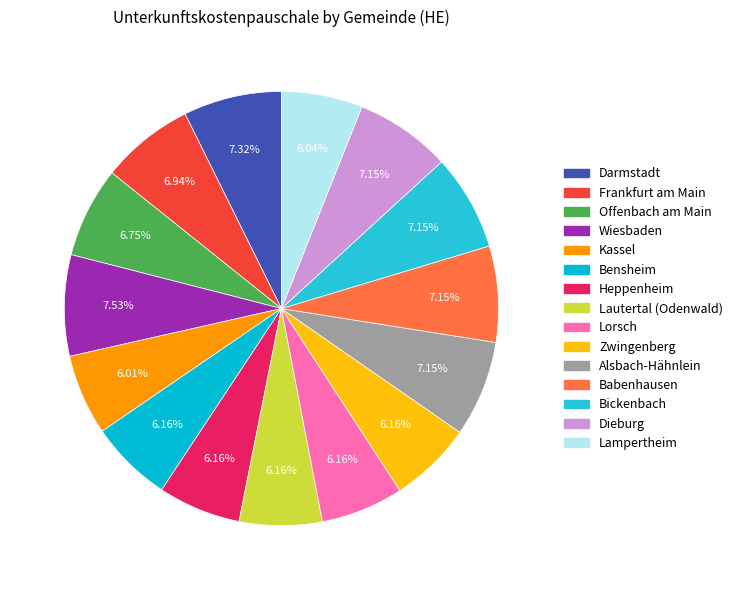

To the nearest percent, what is the combined percentage of Offenbach am Main and Wiesbaden?

14%